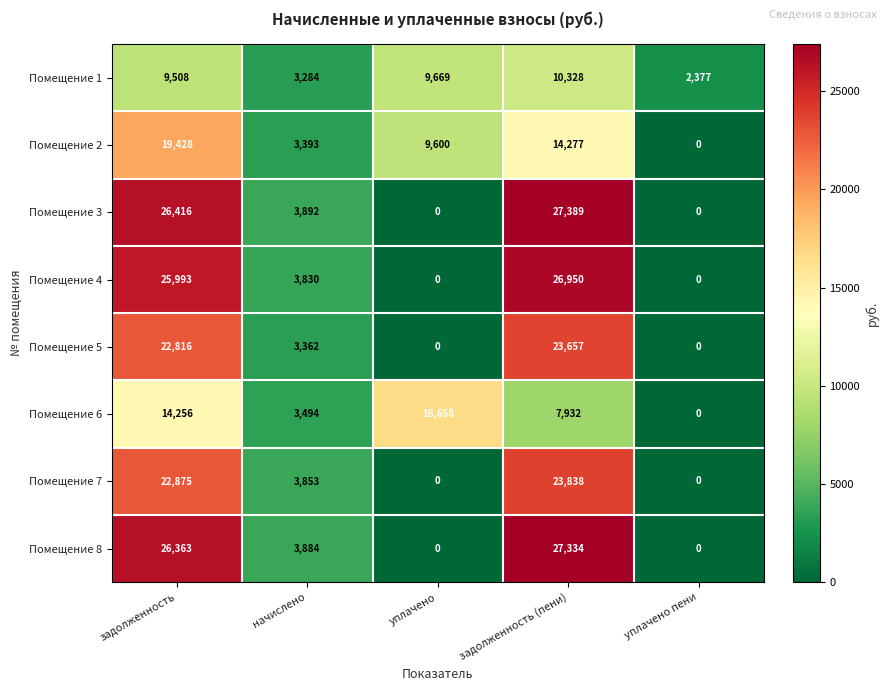

Which label corresponds to the largest value in the chart?

задолженность (пени)